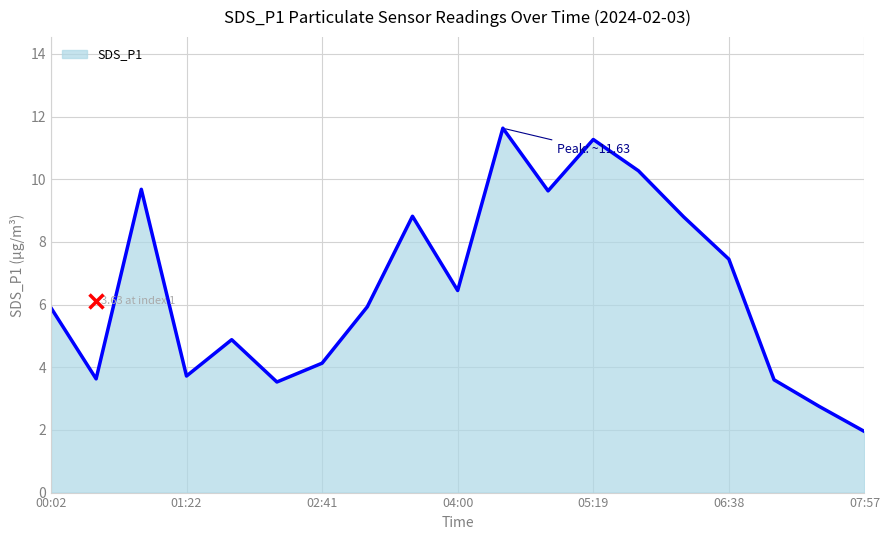

What is the difference between the maximum and minimum values?

9.7